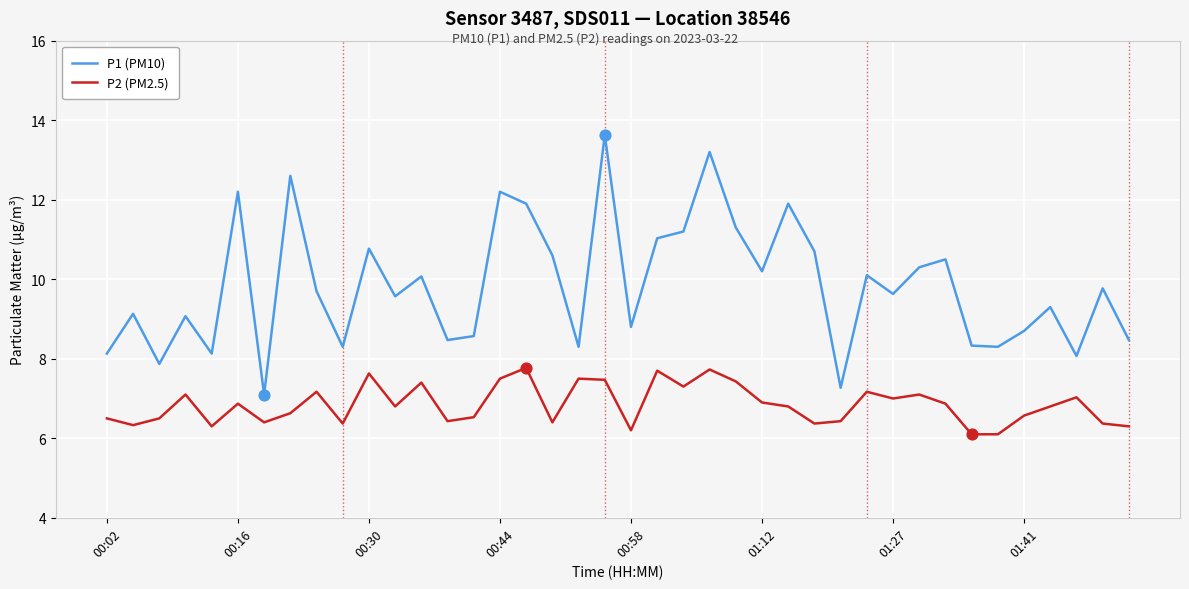

Which series has the largest total across all categories?

P1 (PM10)